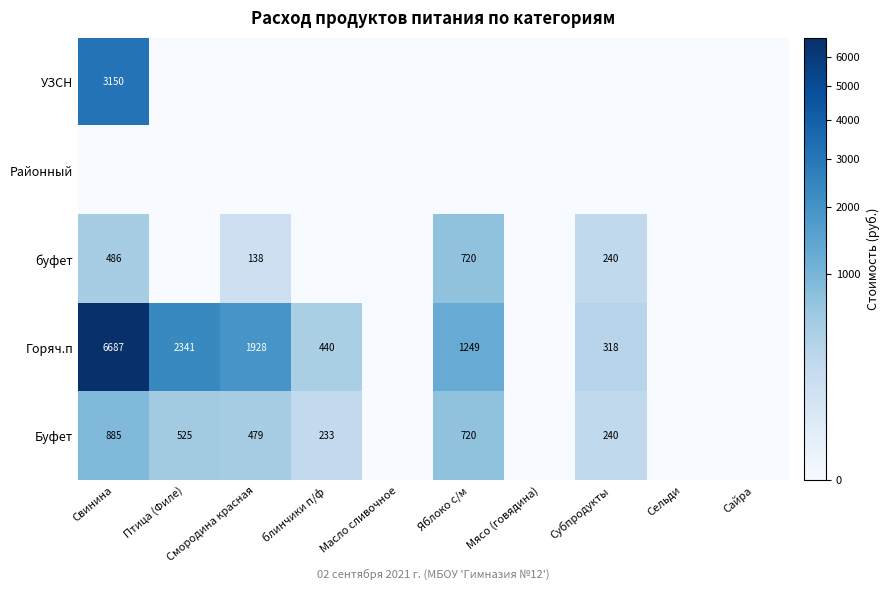

Which has a higher value, Свинина or Сайра?

Свинина